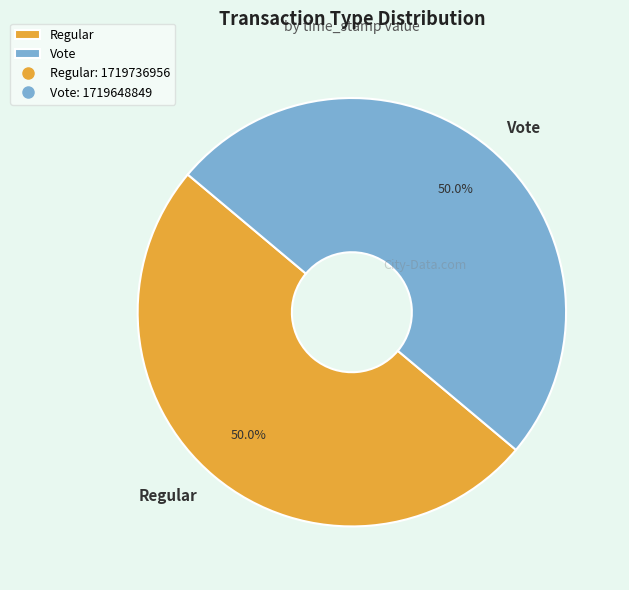

What is the ratio of the value at Regular to the value at Vote?

1.0